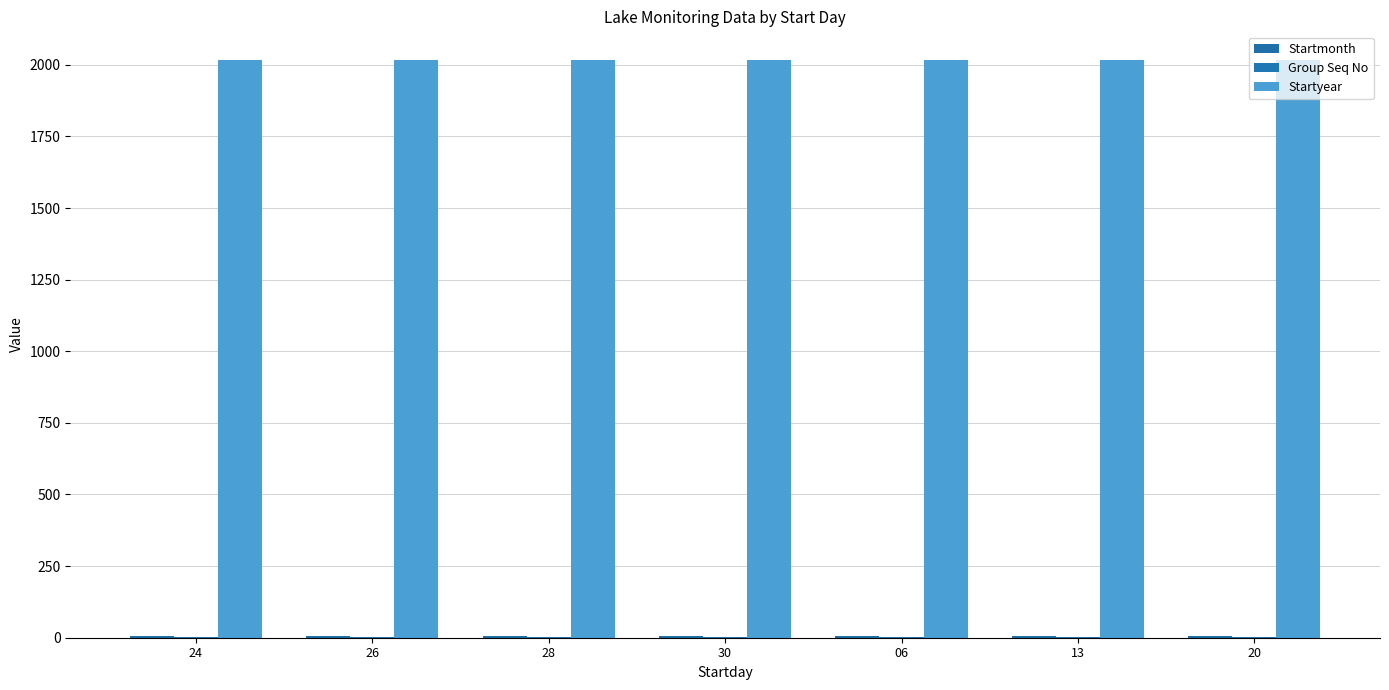

Which series has the largest total across all categories?

Startyear